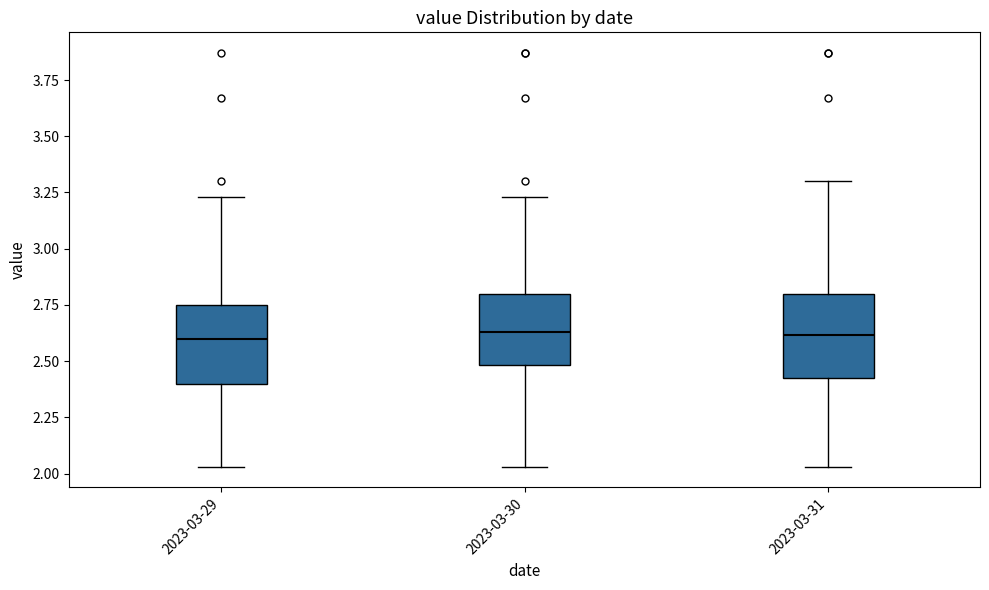

Where does the median line of the box for 2023-03-31 sit on the y-axis? The values are not printed on the chart, so give them approximately, as read against the axis.

2.60